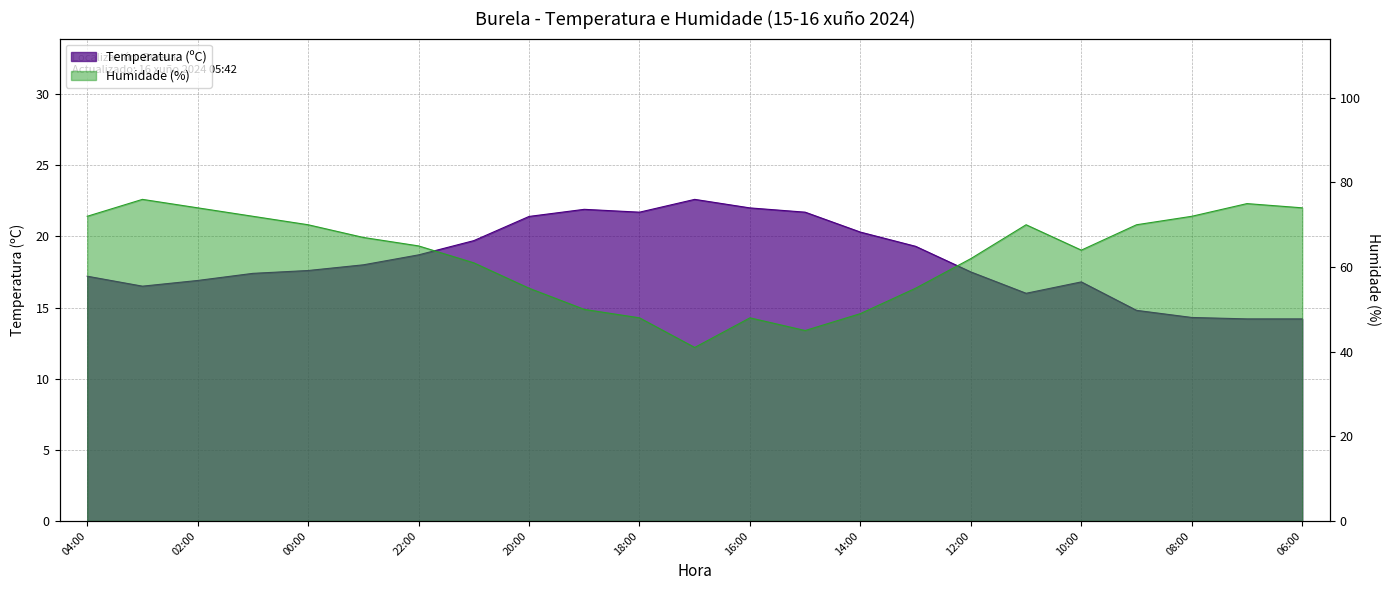

What are all the series names shown in the legend?

Temperatura (ºC), Humidade (%)